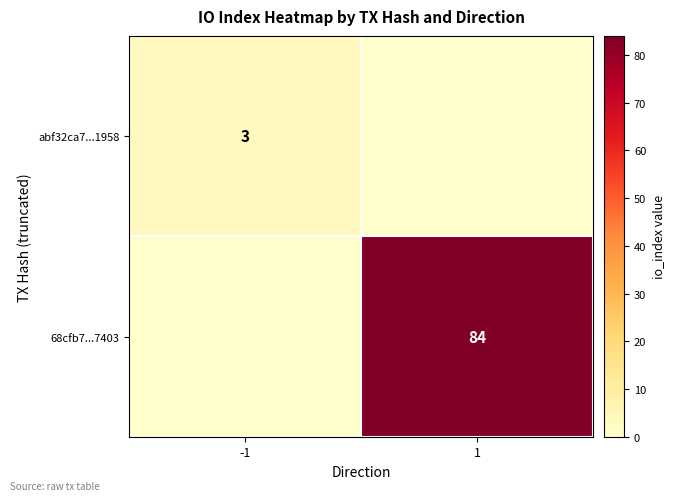

Is the value of 68cfb7...7403 at 1 greater than the value of abf32ca7...1958 at -1?

Yes